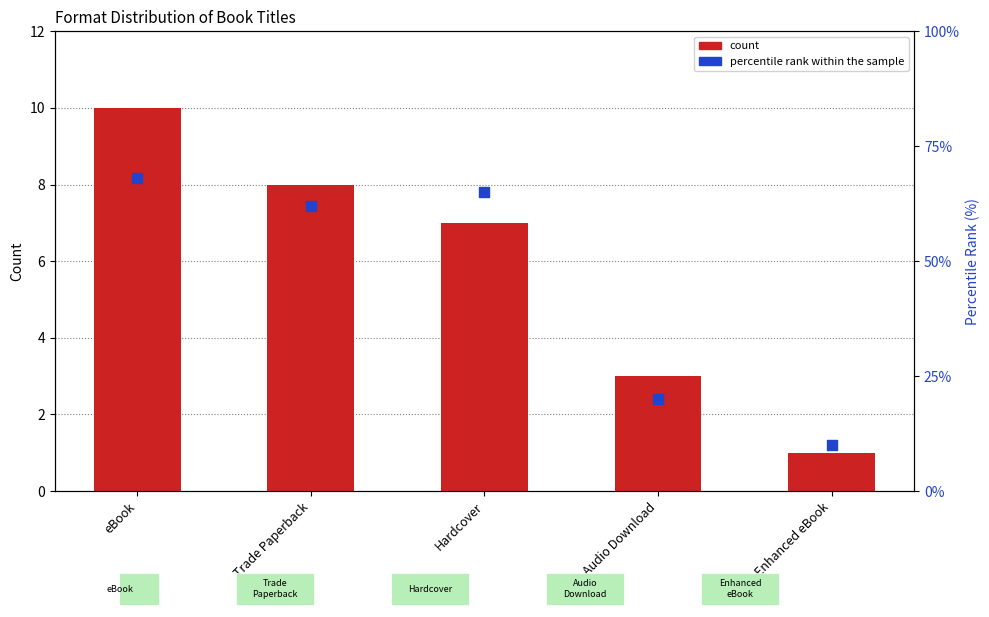

What is the total value across all series at Trade Paperback?

70